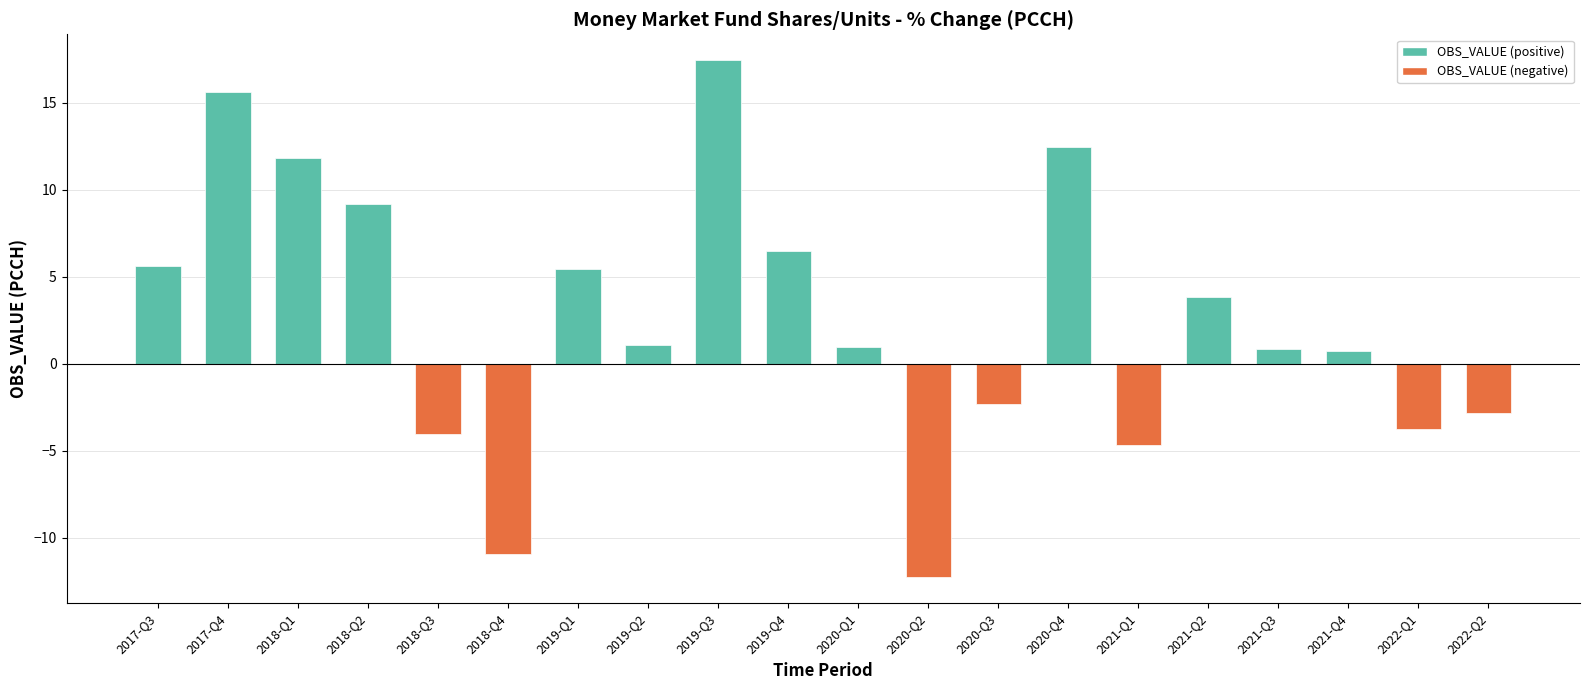

Which has a higher value, 2021-Q3 or 2022-Q1?

2021-Q3